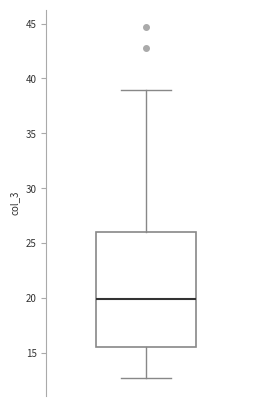

Where does the upper whisker of the box end on the y-axis? The values are not printed on the chart, so give them approximately, as read against the axis.

39.0